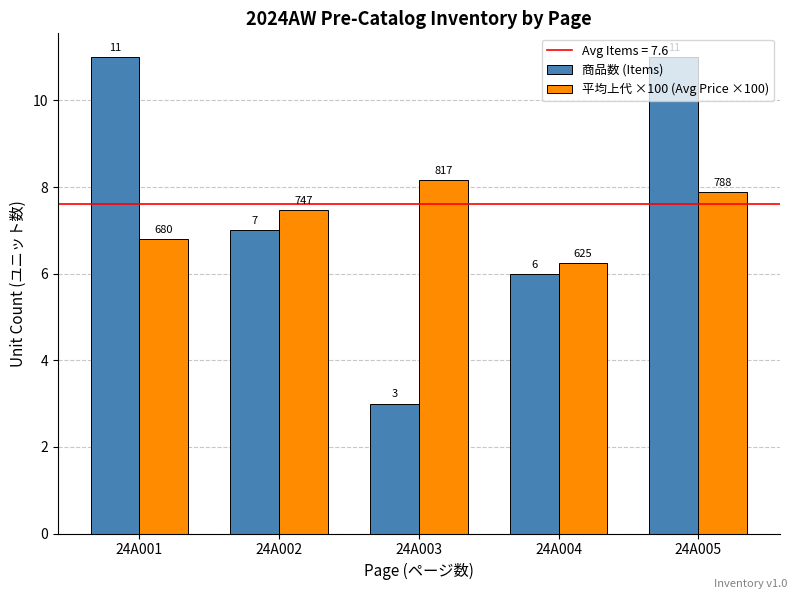

How many bars are there in each group?

2